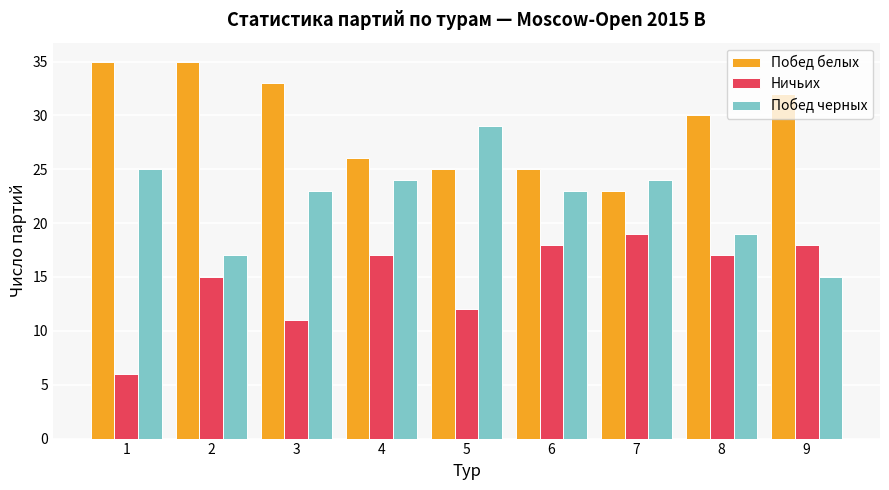

True or false: Побед белых has a value of 30 at 8.

True